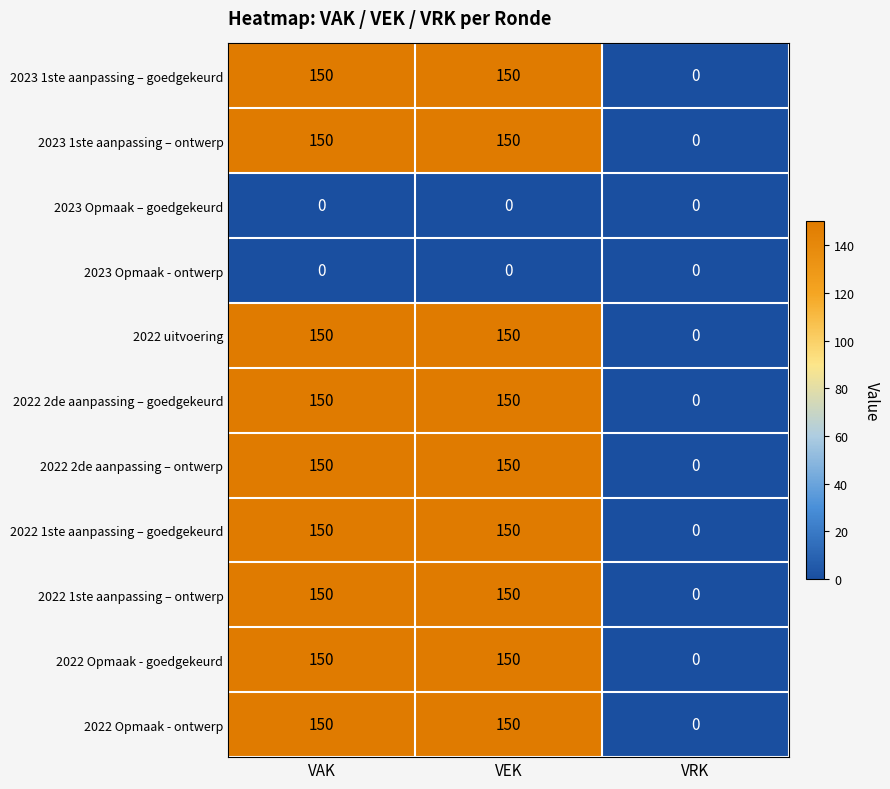

At how many categories does at least one series exceed 48?

2